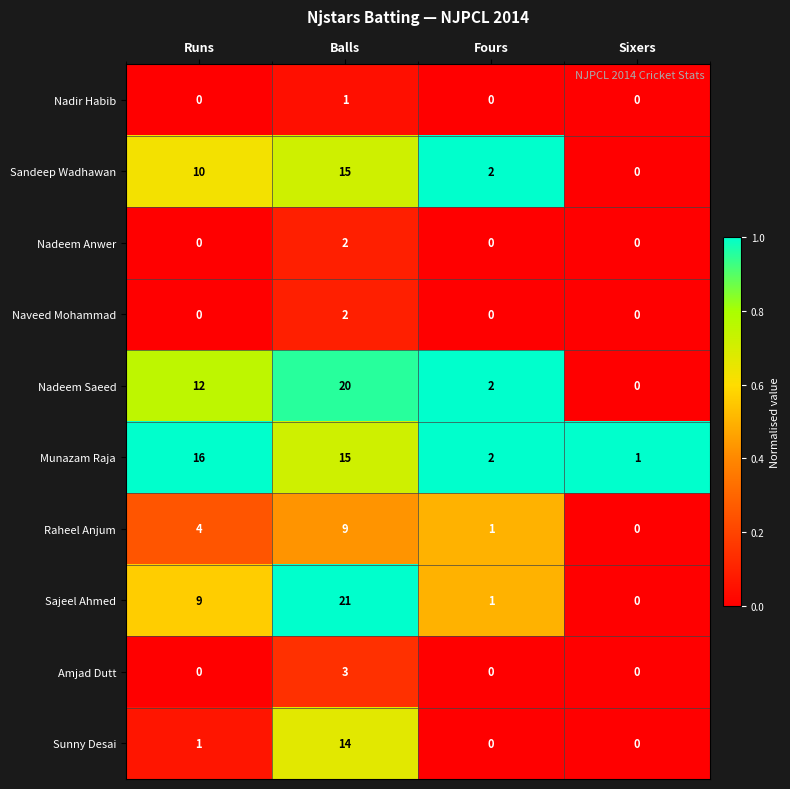

How many Naveed Mohammad values are between 0 and 2?

4